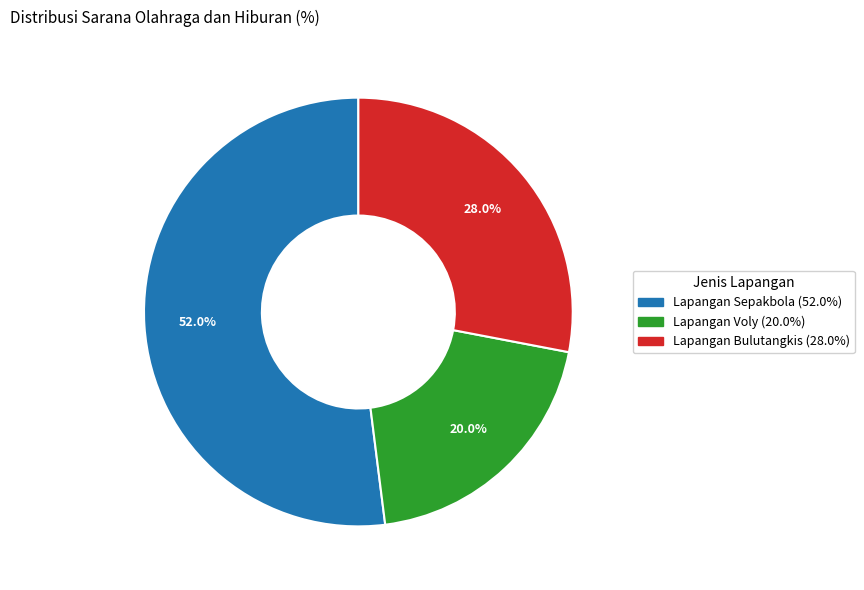

How many slices are in this pie chart?

3